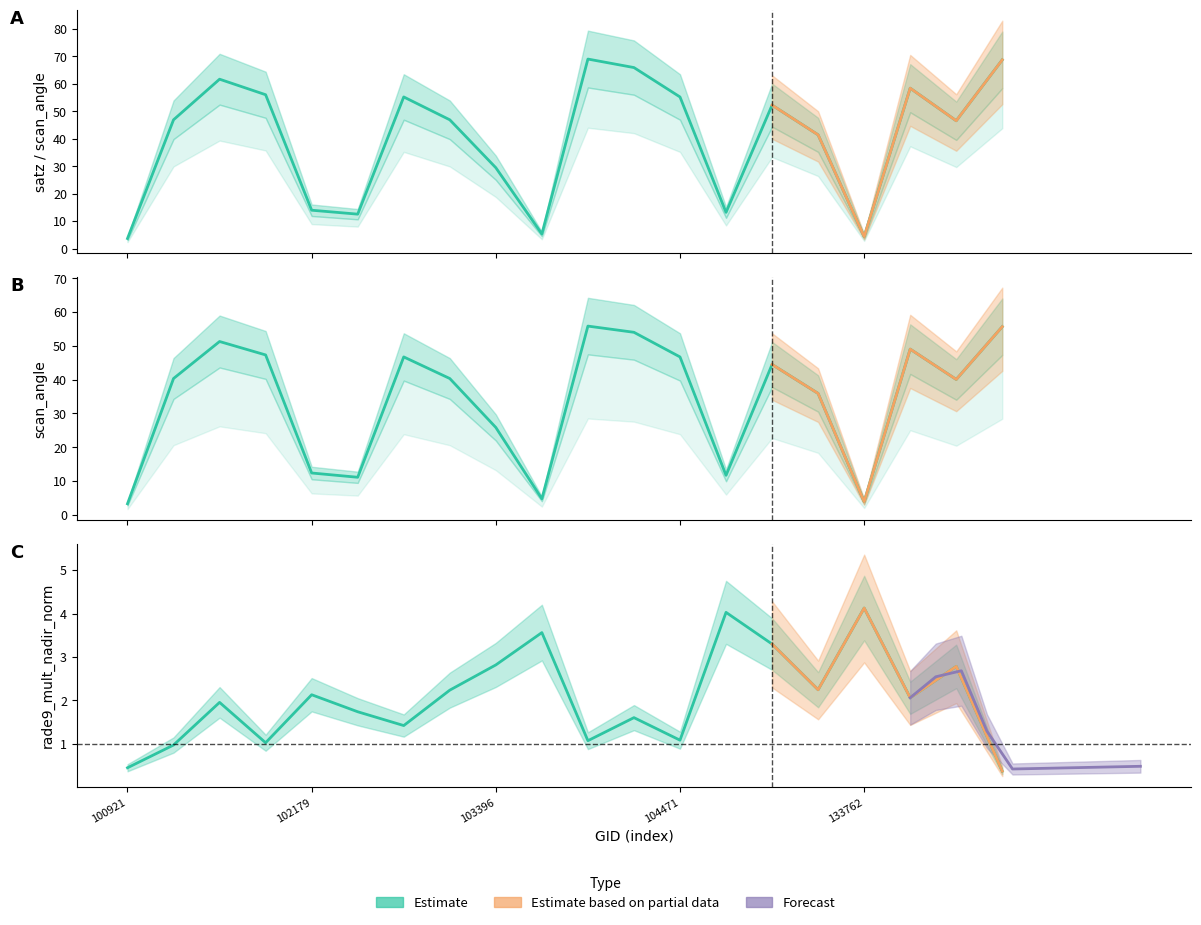

Rank the categories by satz value from lowest to highest.

100921, 133762, 103515, 102300, 132847, 102179, 103396, 133404, 134322, 103278, 101303, 133209, 104471, 102550, 101917, 134138, 101805, 103988, 134492, 103642